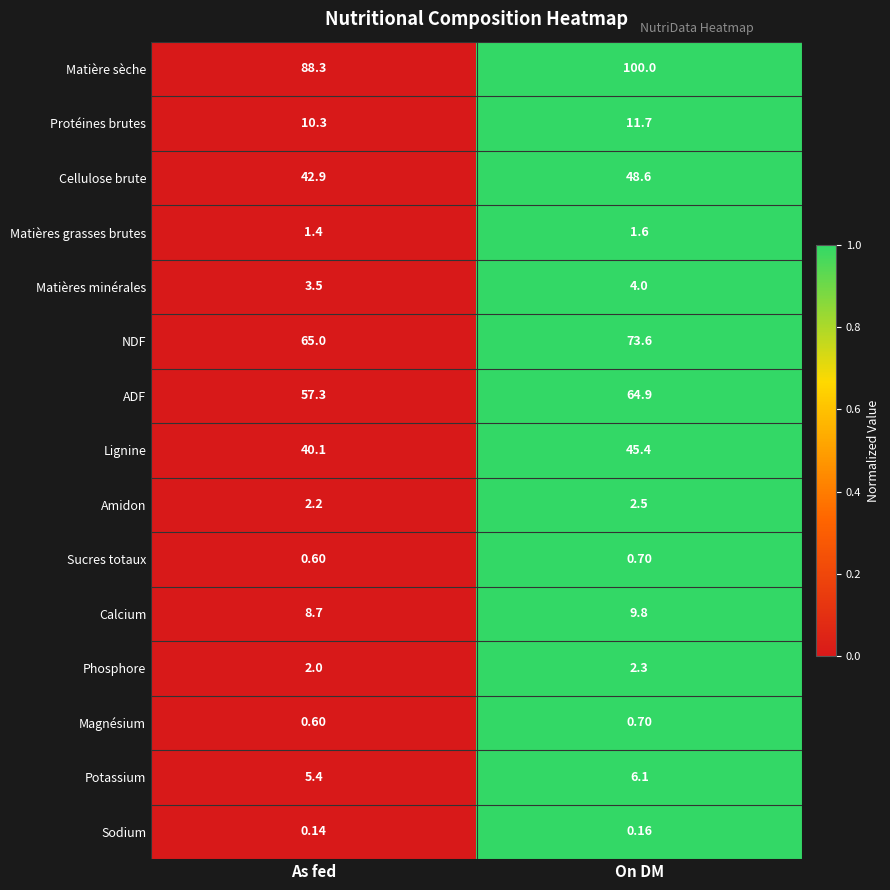

Rank the categories by Cellulose brute value from lowest to highest.

As fed, On DM